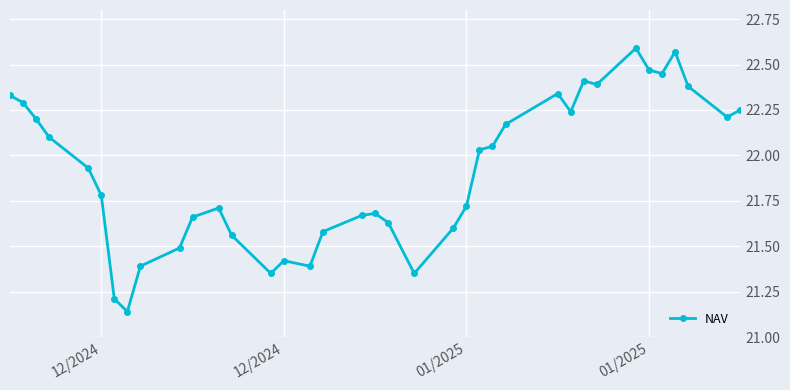

What is the difference between the second highest and minimum values?

1.4